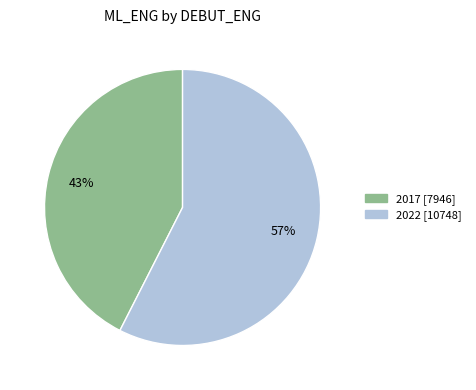

To the nearest percent, what percentage of the pie is 2022?

57%